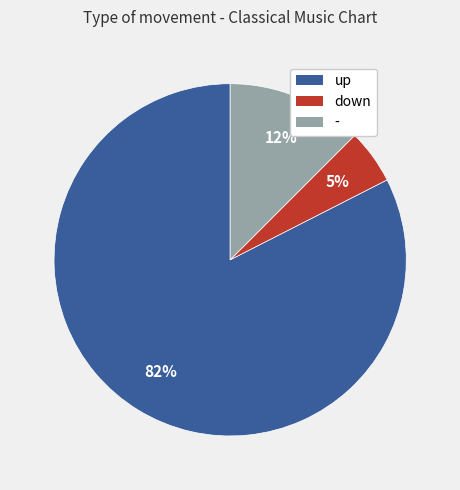

To the nearest percent, what is the combined percentage of - and up?

95%